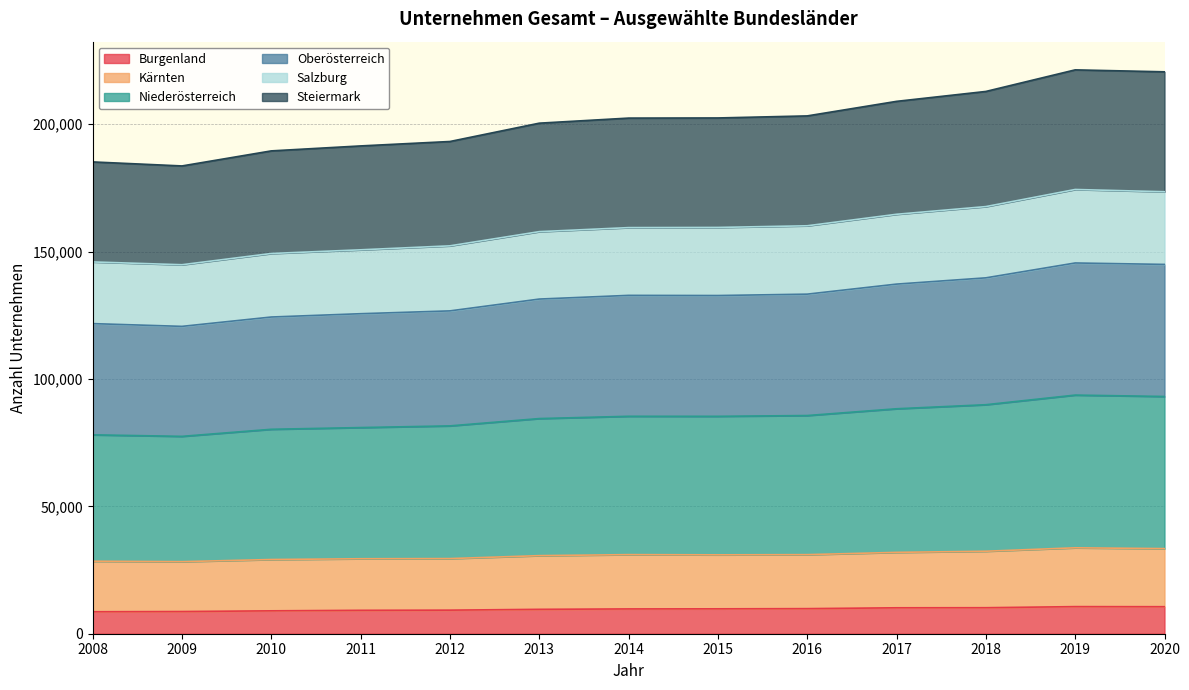

The value of Burgenland at 2020 is 10607. True or false?

True